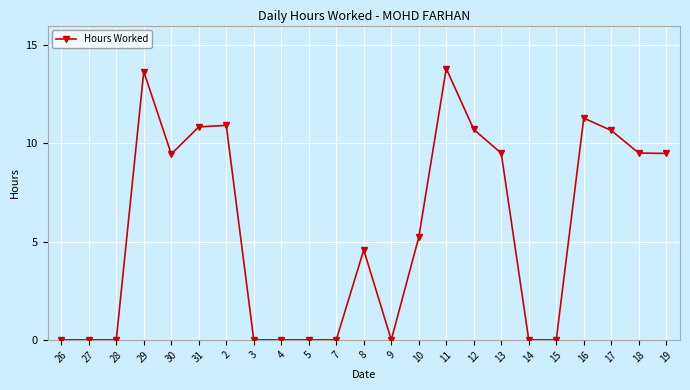

What is the difference between the second highest and second lowest values?

13.7